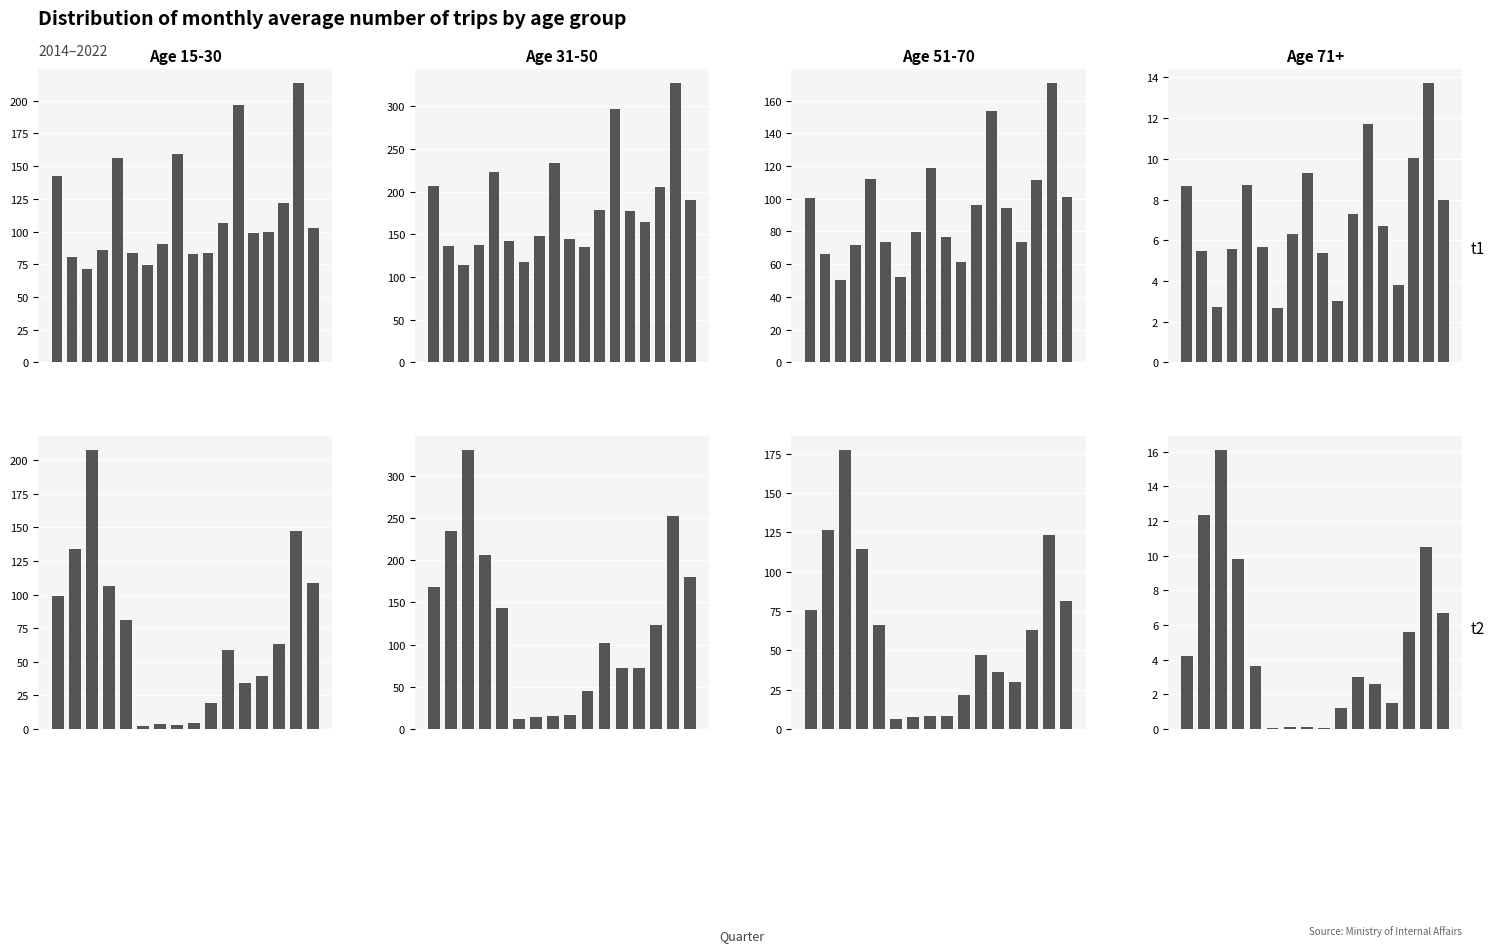

Where is 71+ nearest to the value 8?

2018-IV